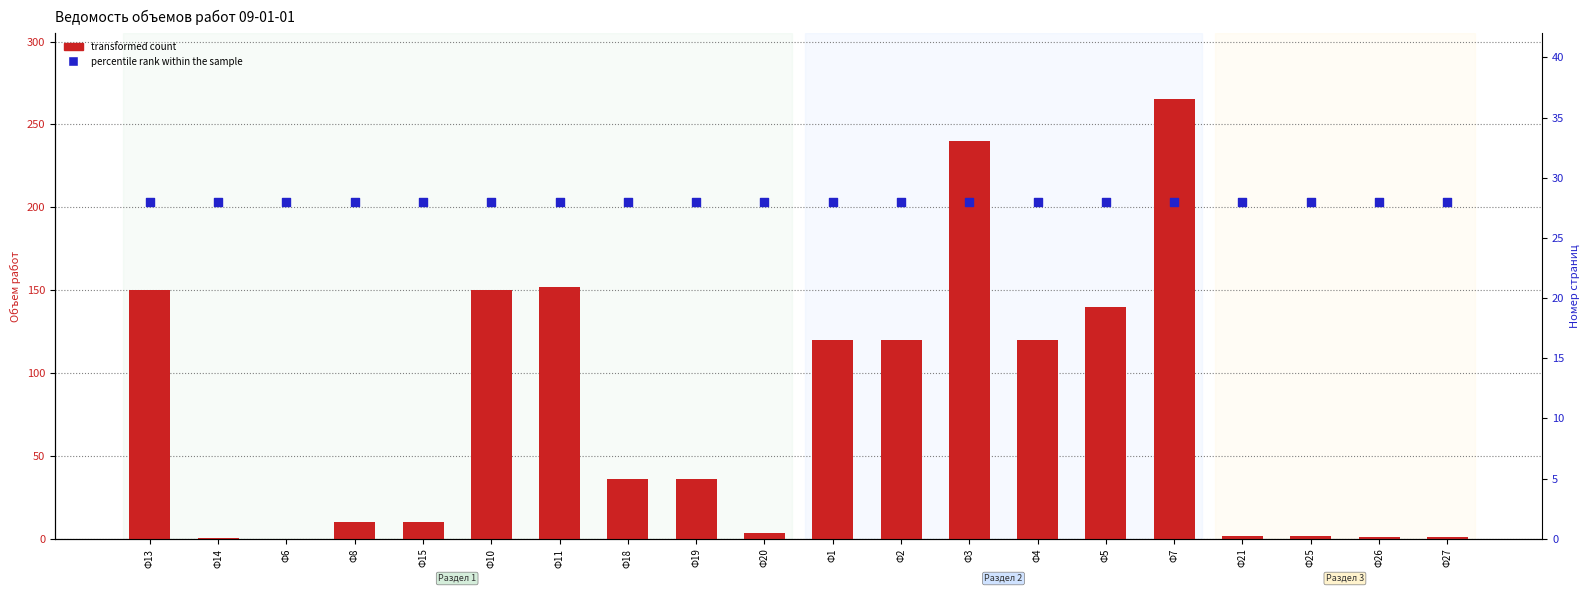

What are all the series names shown in the legend?

transformed count, percentile rank within the sample